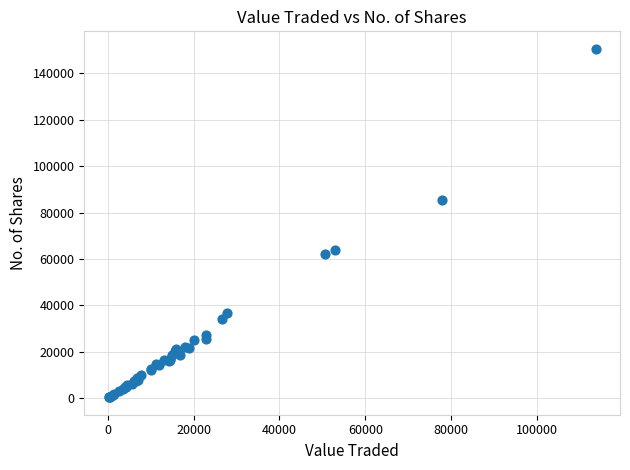

What Y value in the scatter plot is closest to 75471?

85272